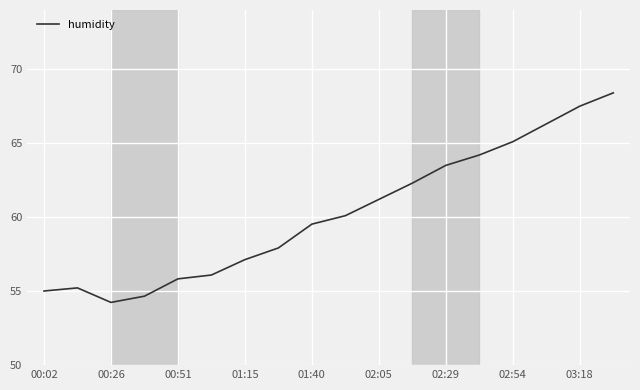

What is the smallest value displayed?

54.2